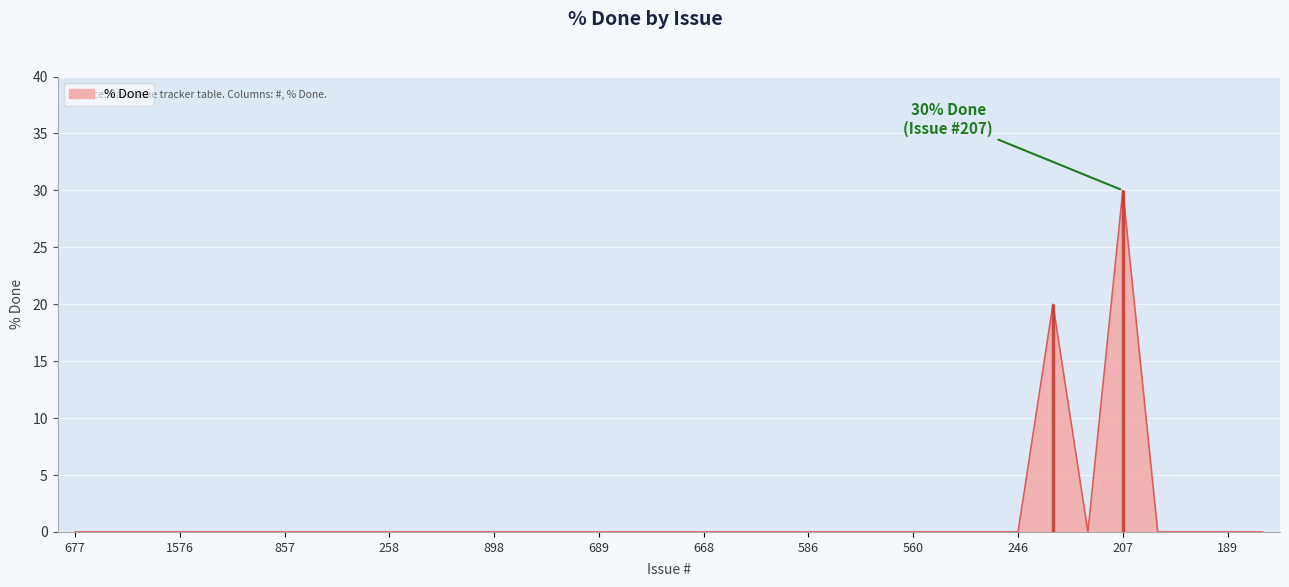

The chart shows a value of 0 at 856. True or false?

True